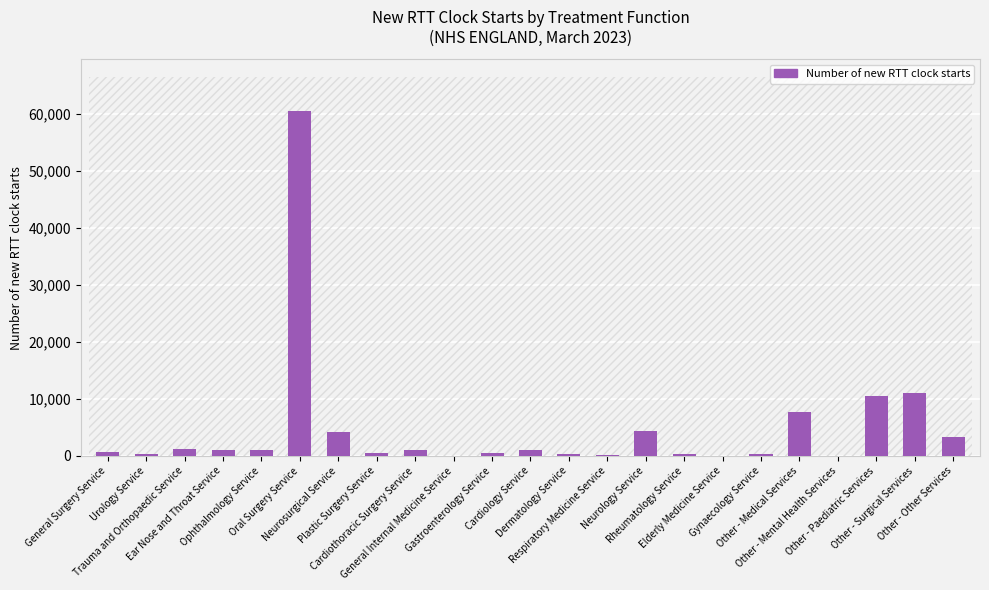

What is the ratio of the value at Other - Surgical Services to the value at Trauma and Orthopaedic Service?

9.5